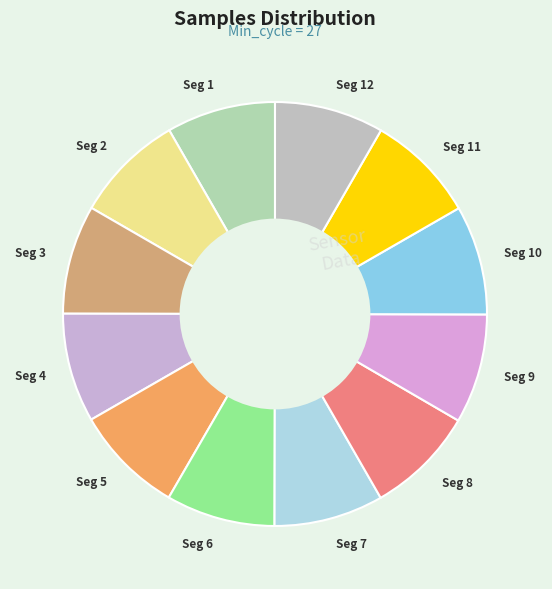

What is the ratio of the value at Seg 3 to the value at Seg 10?

1.0